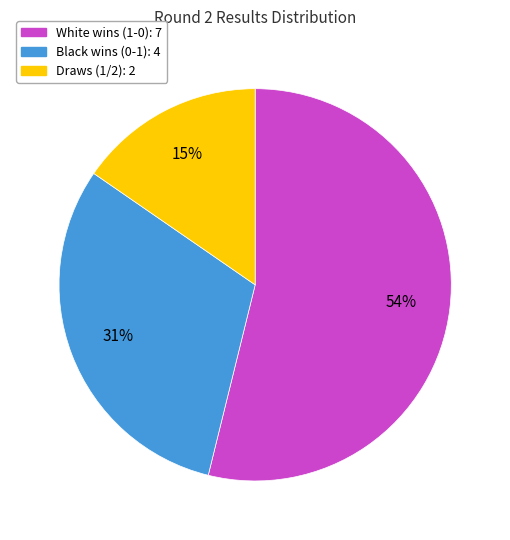

To the nearest percent, what is the average slice percentage?

33%